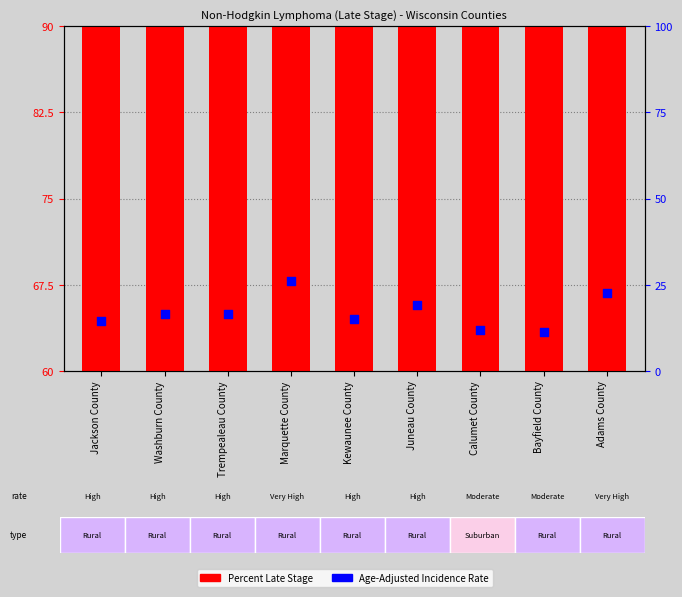

Which series contains the lowest Y value?

Age-Adjusted Incidence Rate